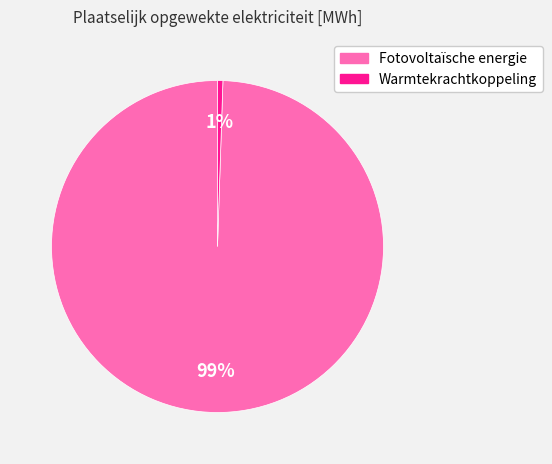

Is there a majority slice in this chart?

Yes